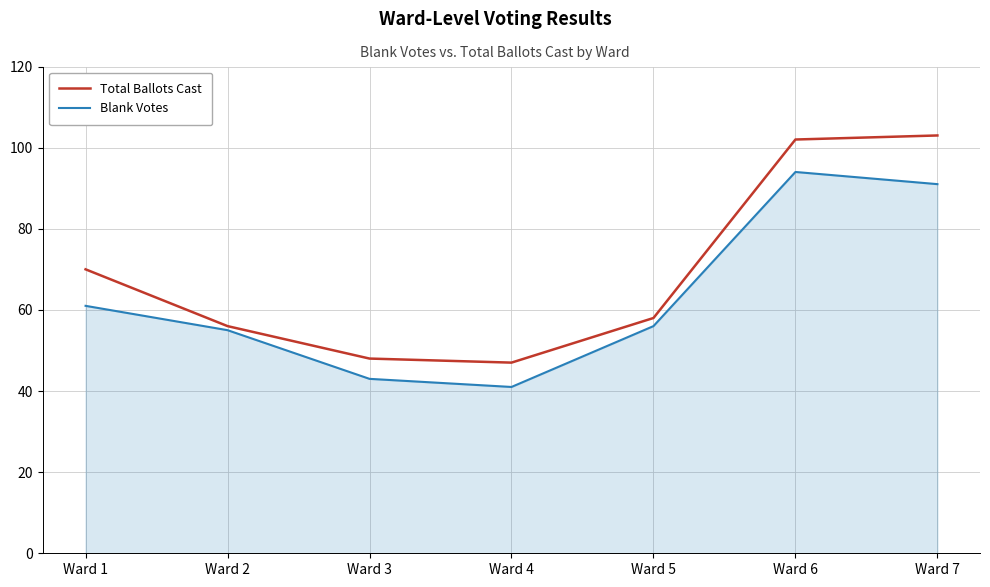

At which label does Total Ballots Cast reach its minimum?

Ward 4